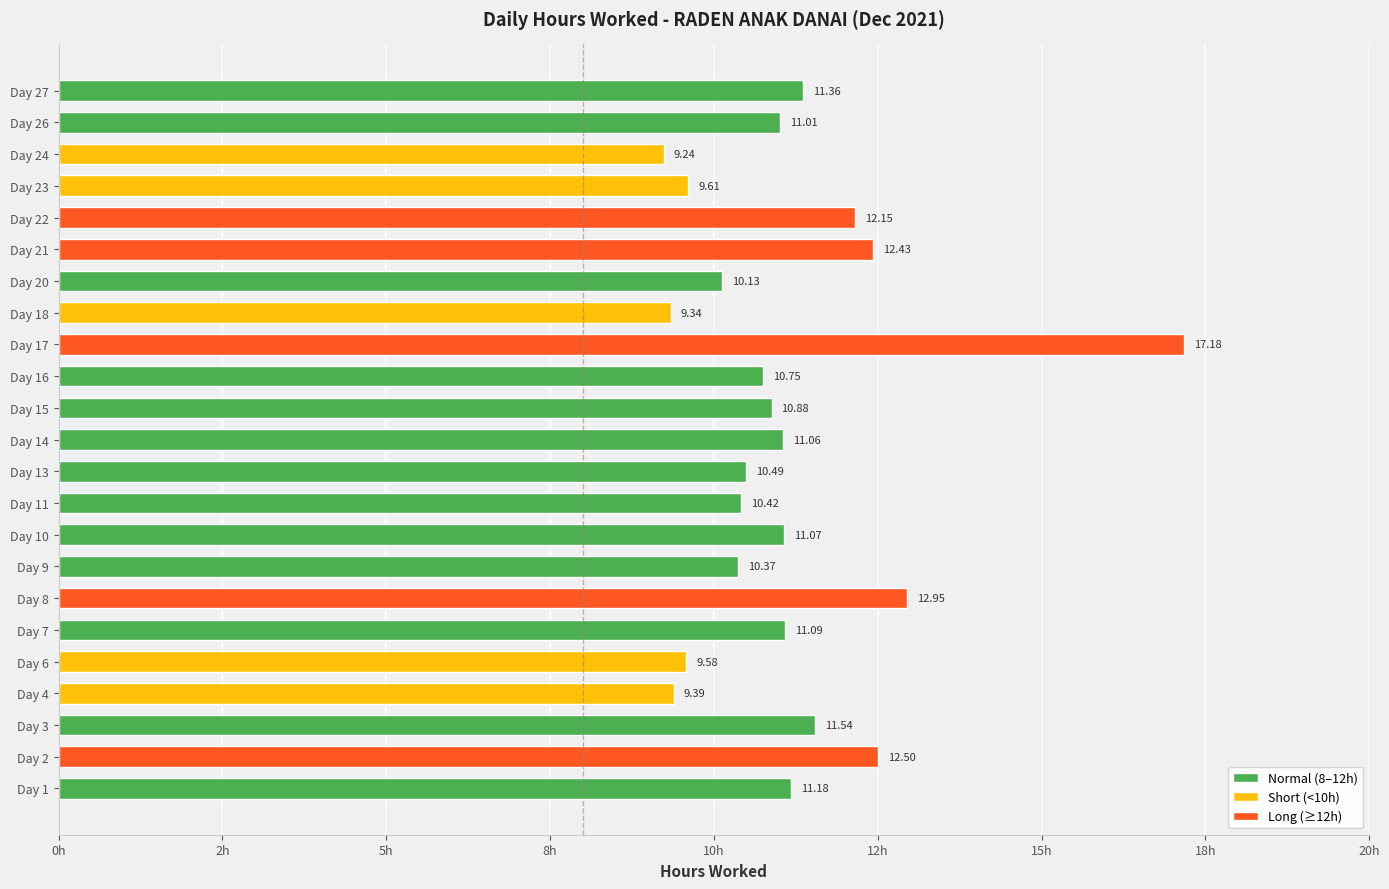

What is the minimum value shown in the chart?

9.2